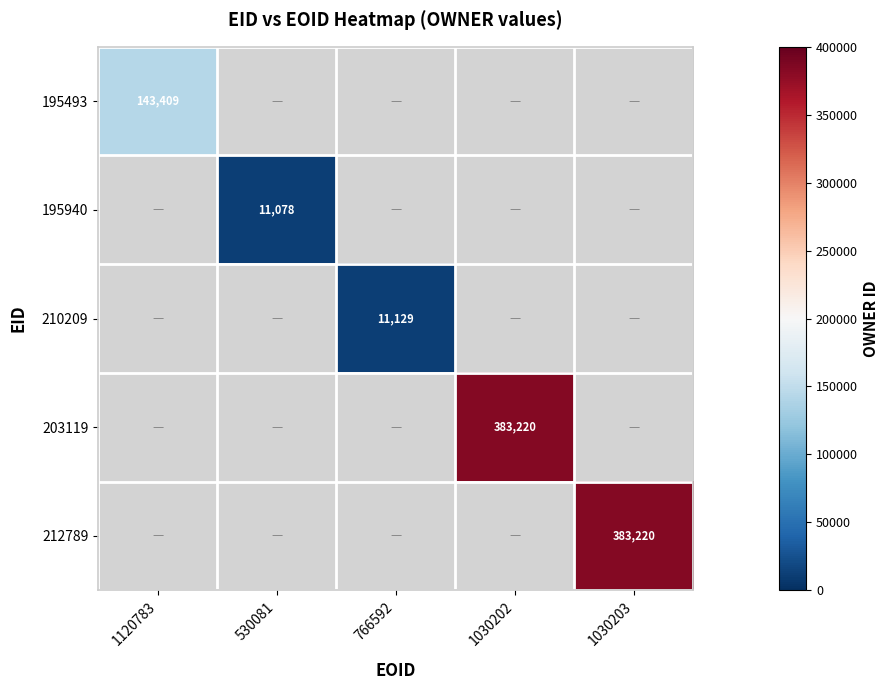

At how many categories does at least one series exceed 289013?

2